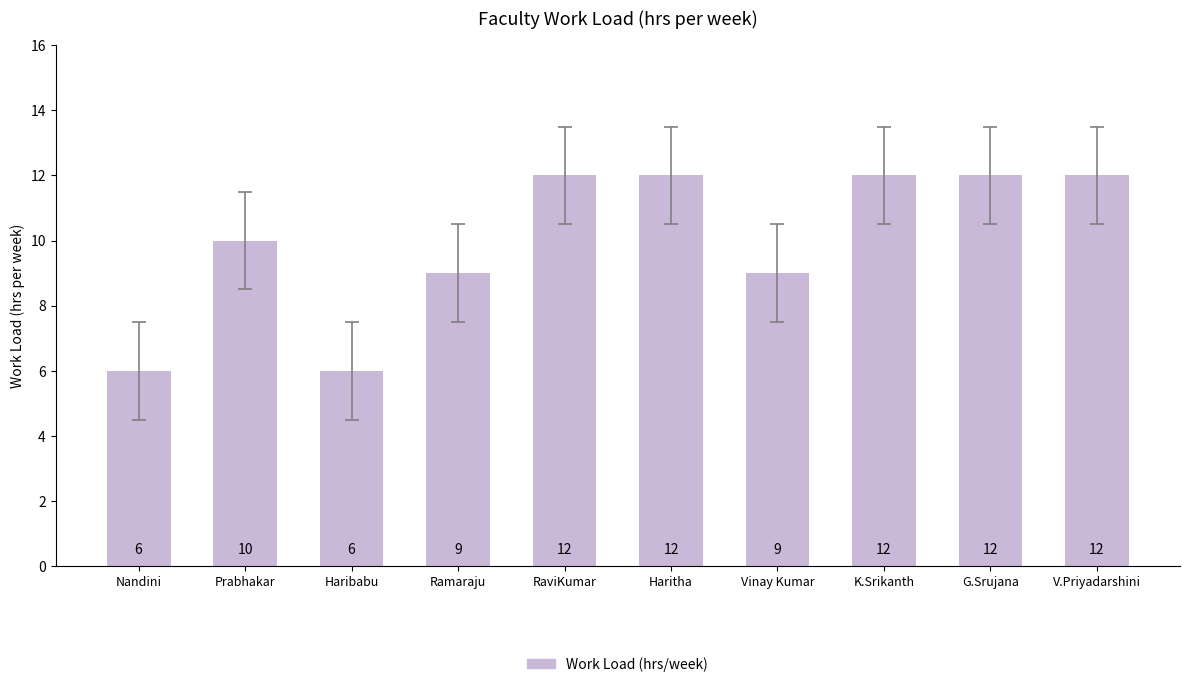

What is the minimum value shown in the chart?

6